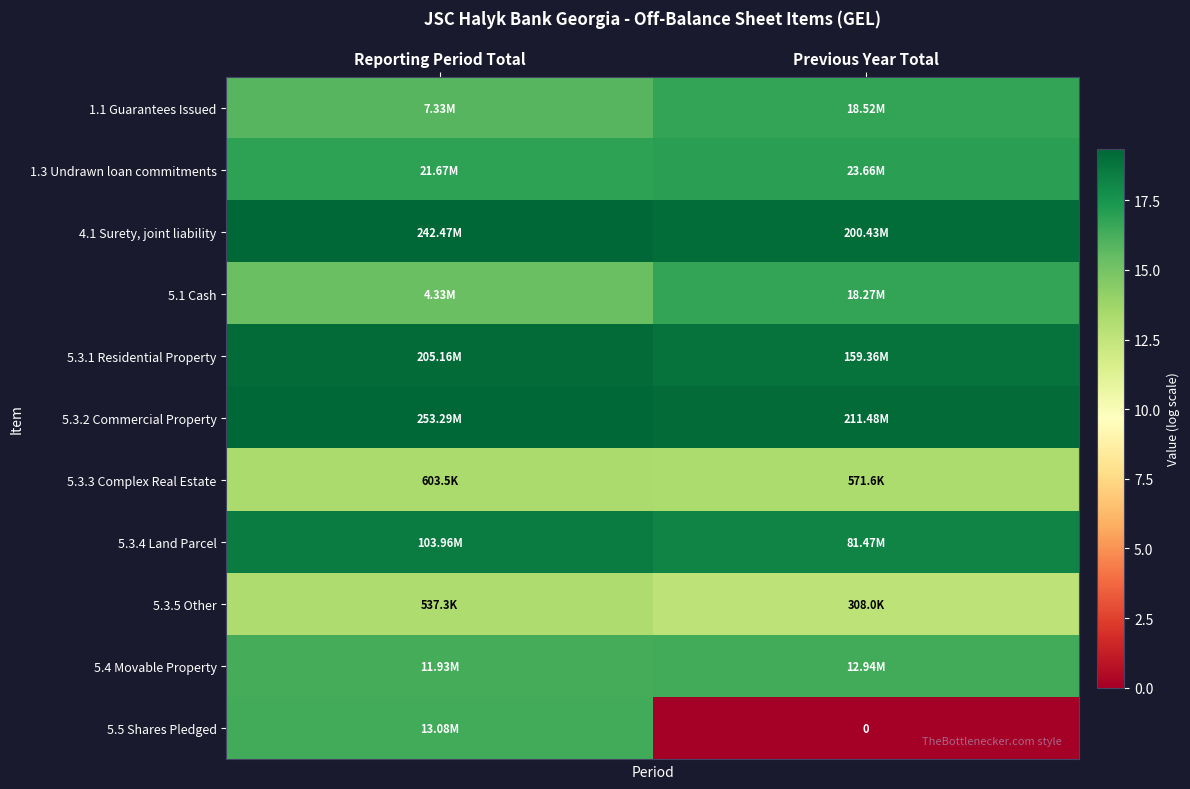

How many series are shown in this chart?

11